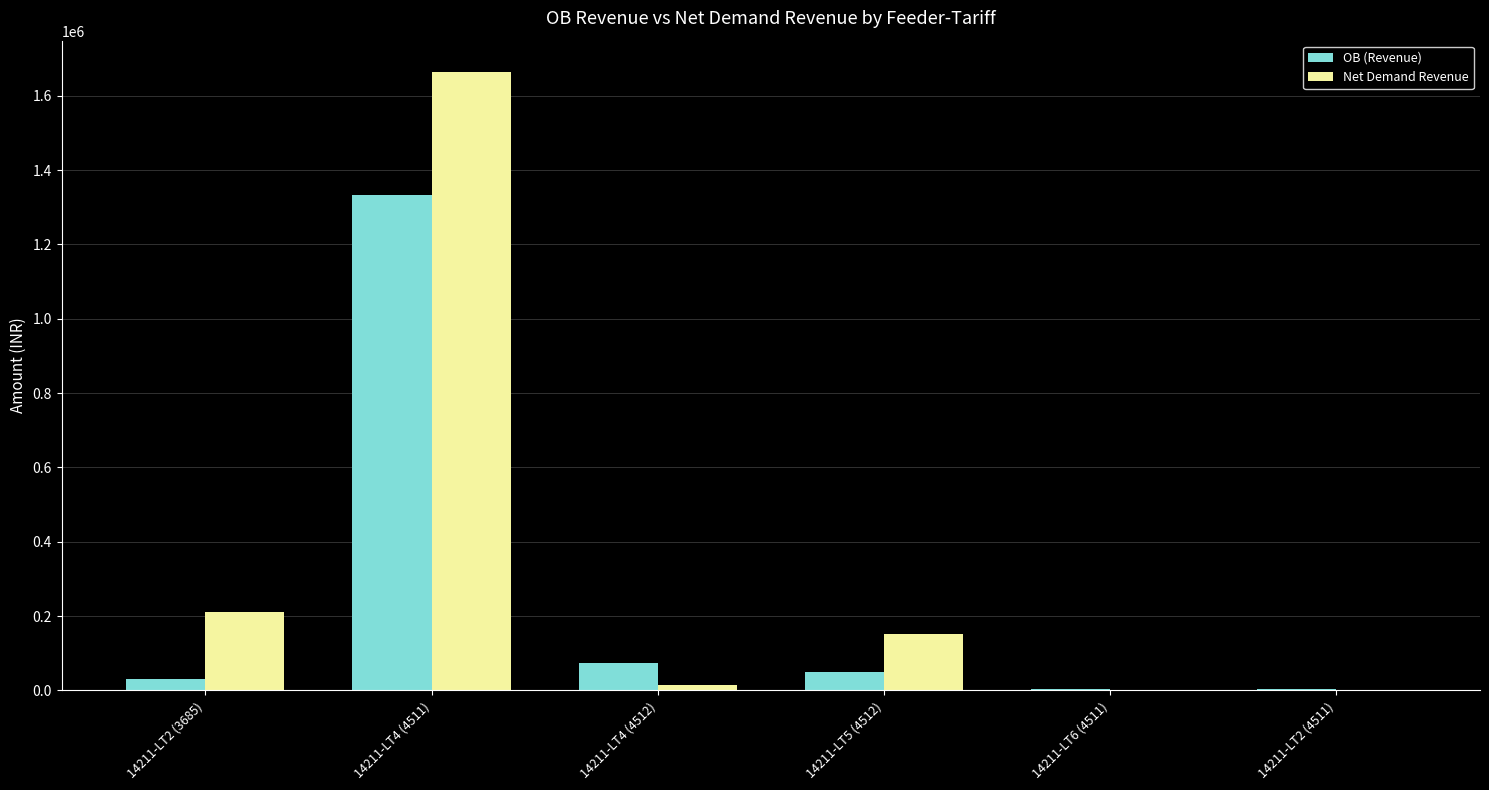

Are the bars grouped side by side (vs. stacked)?

Yes